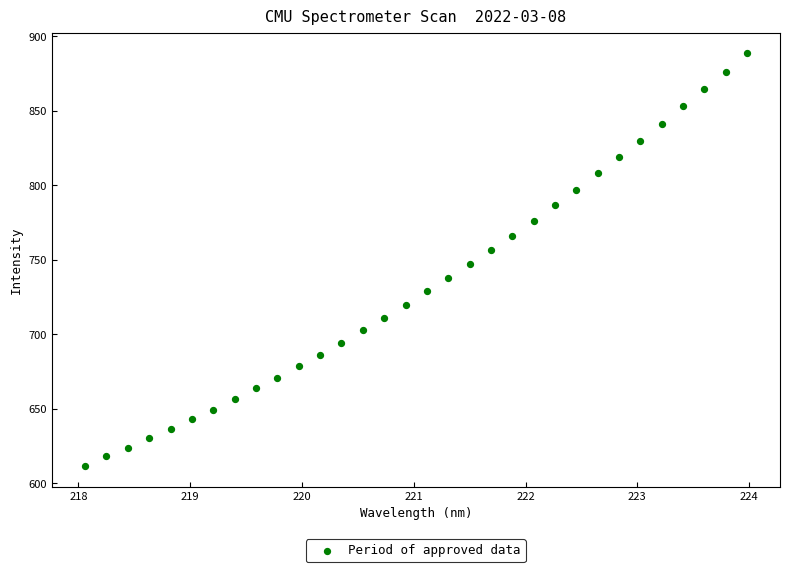

What is the range of X values (max minus min)?

5.9